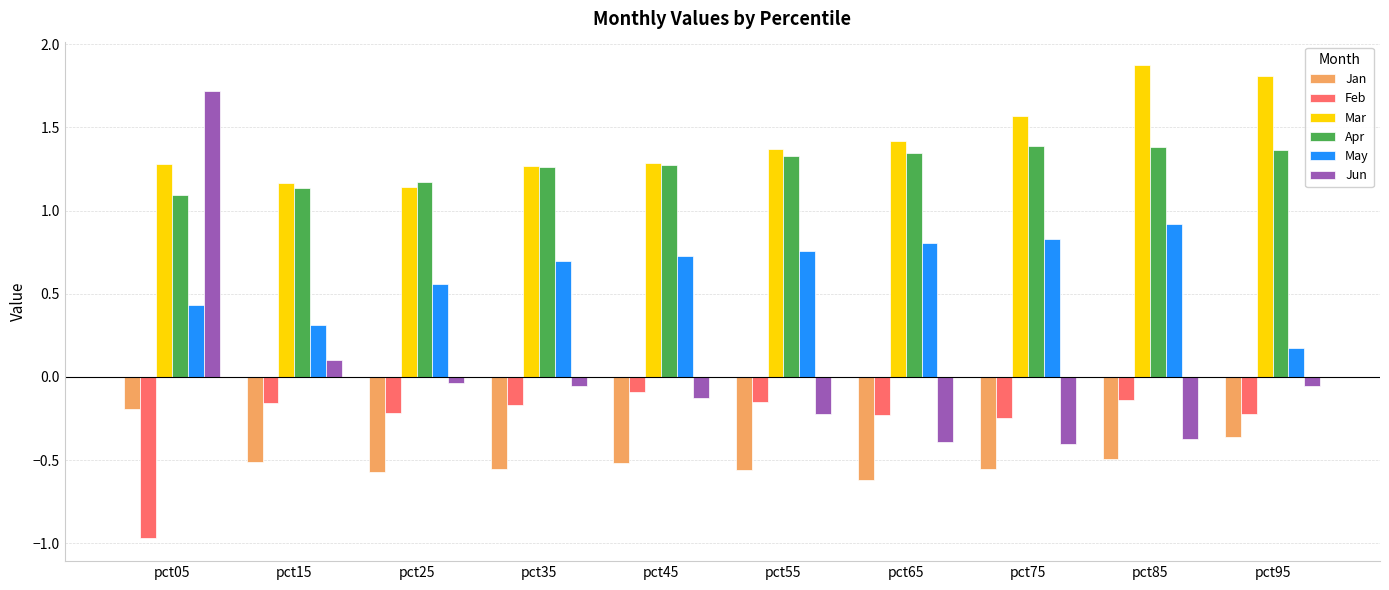

What is the difference between the second highest and minimum values in the May series?

0.7